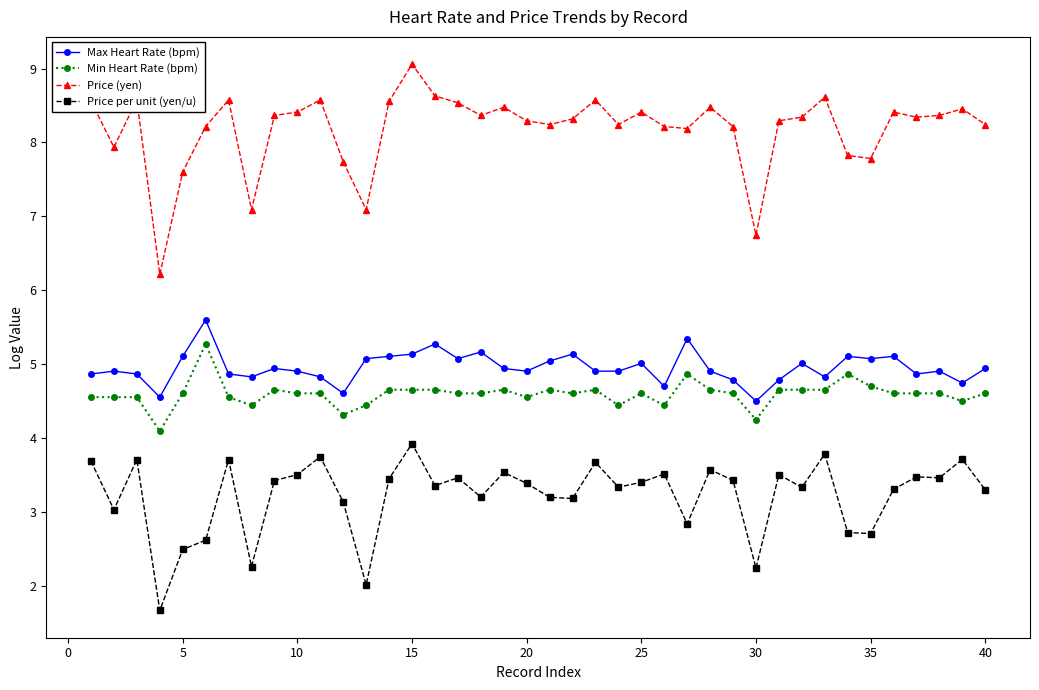

What is the maximum value for Price (yen)?

9.1